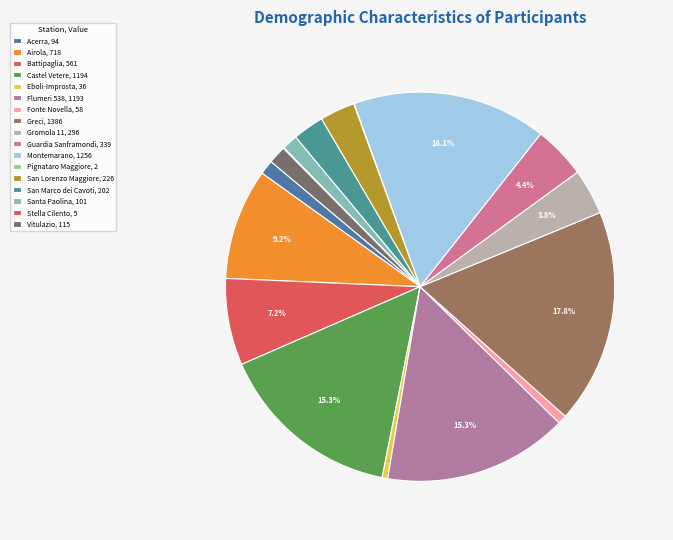

To the nearest percent, what is the difference between the largest and smallest slice percentages?

18%